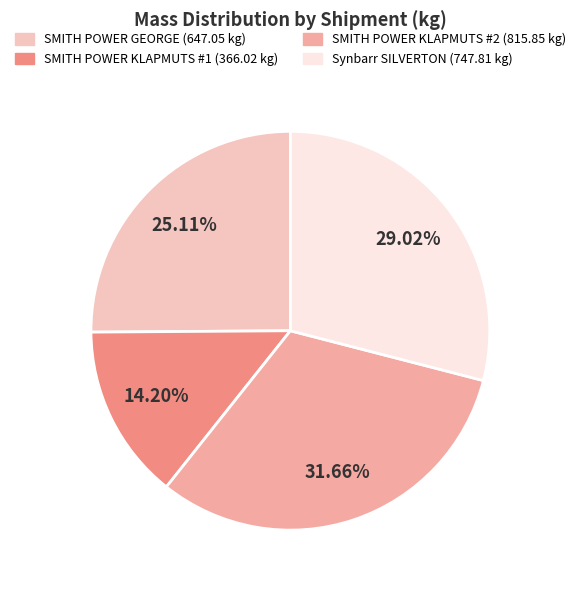

Is there any slice that represents more than half of the pie?

No